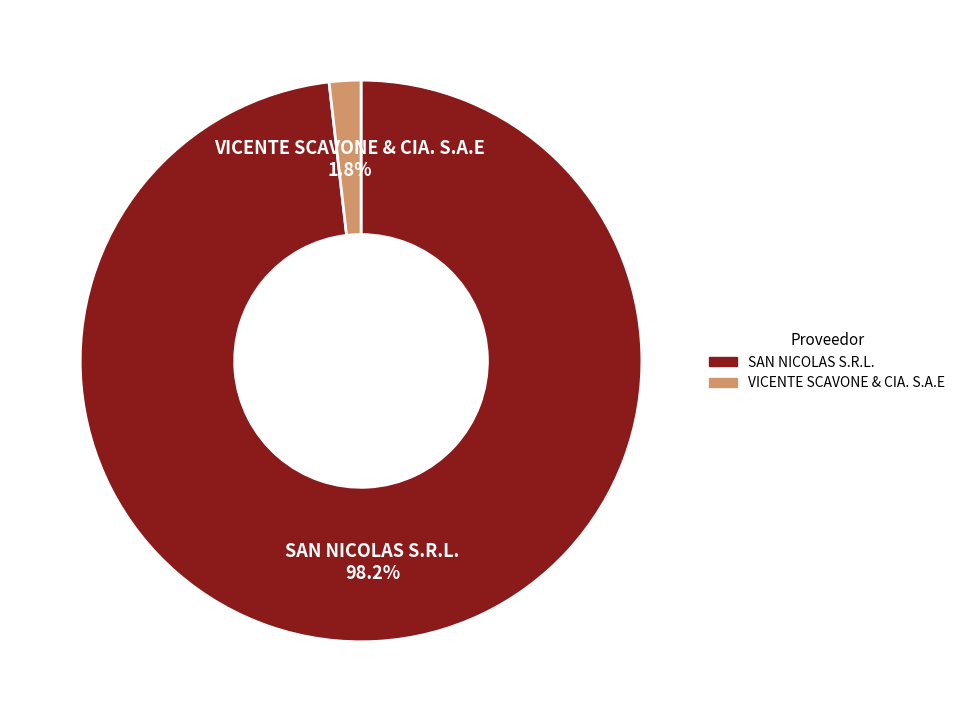

Which has a higher value, VICENTE SCAVONE & CIA. S.A.E or SAN NICOLAS S.R.L.?

SAN NICOLAS S.R.L.